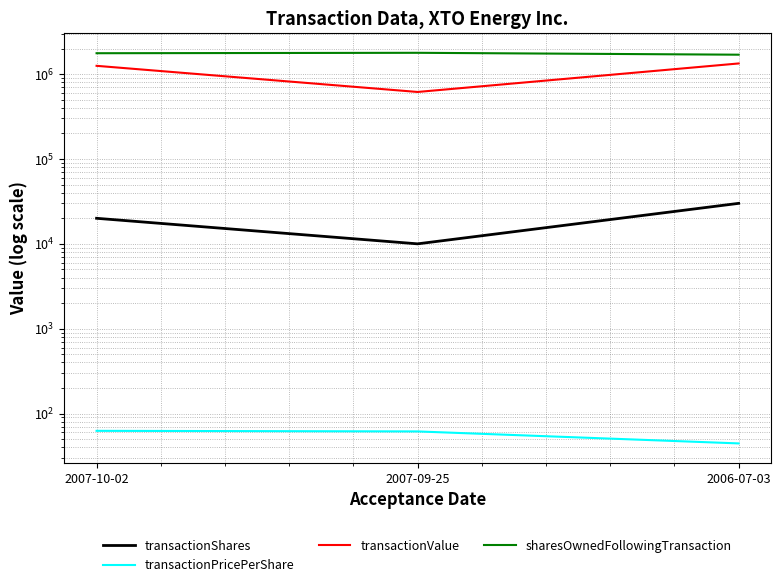

Is the value of transactionPricePerShare at 2006-07-03 greater than the value of transactionShares at 2006-07-03?

No